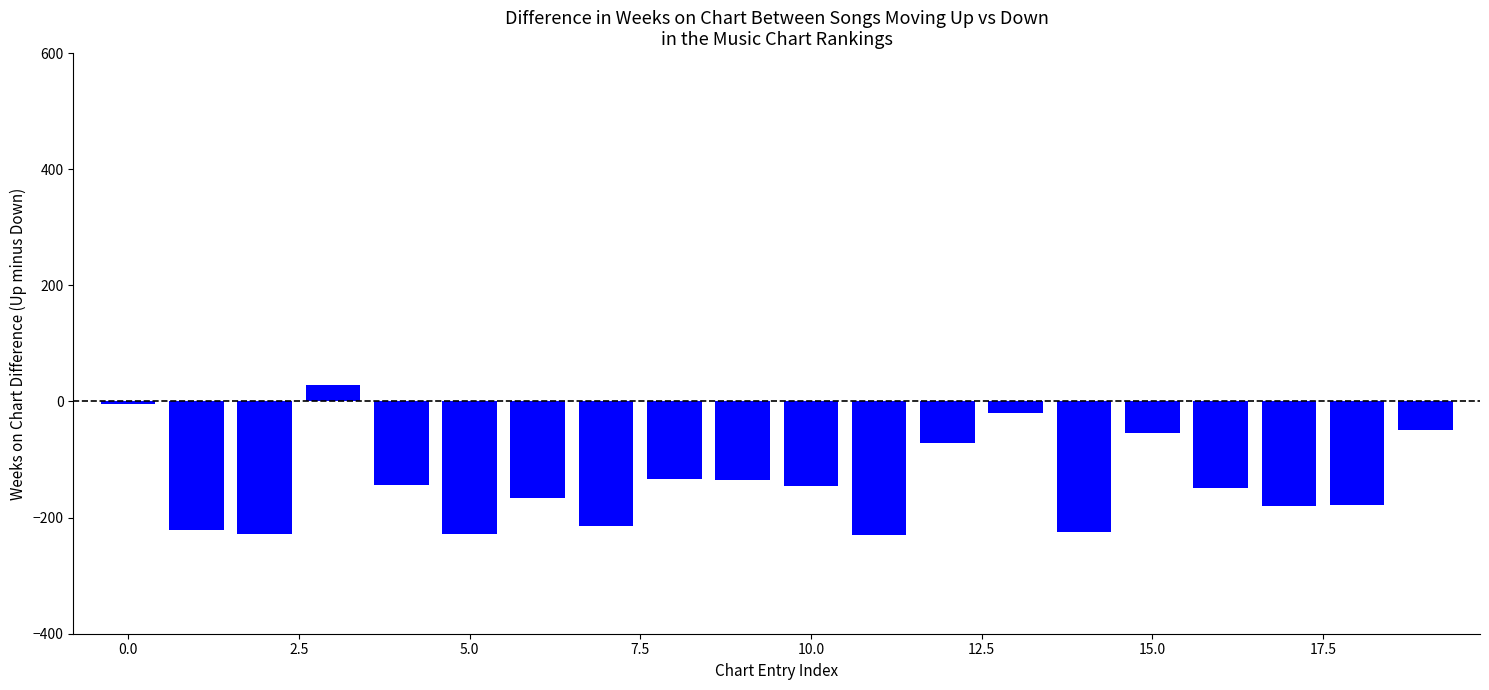

What is the greatest value displayed?

28